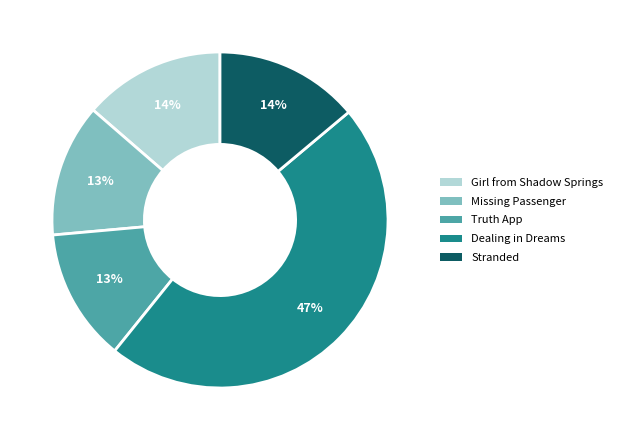

How many segments does this pie chart have?

5